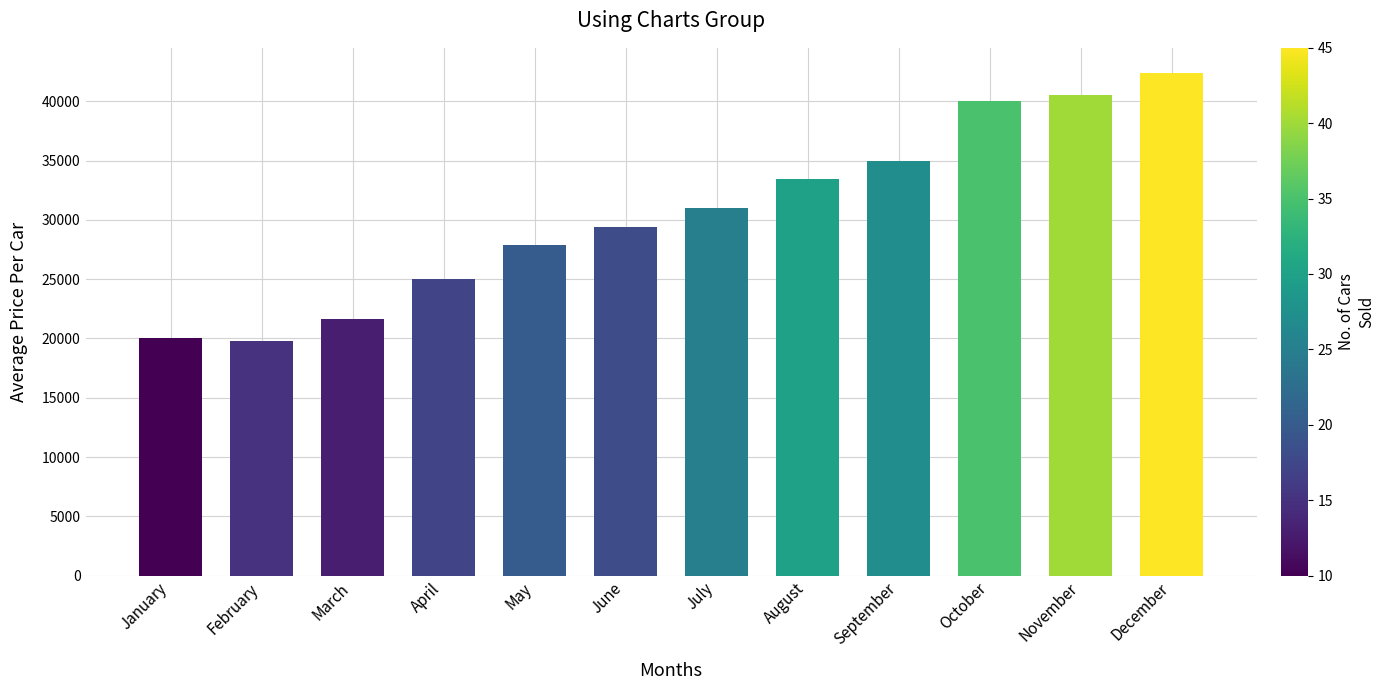

What is the sum of all values?

366097